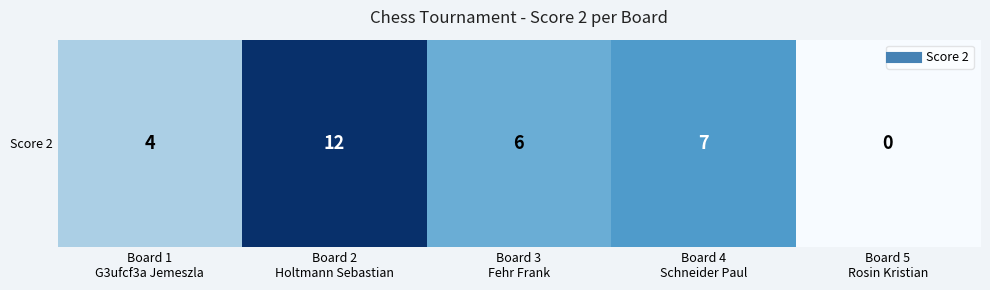

At which label does the data first exceed 6?

Board 2
Holtmann Sebastian